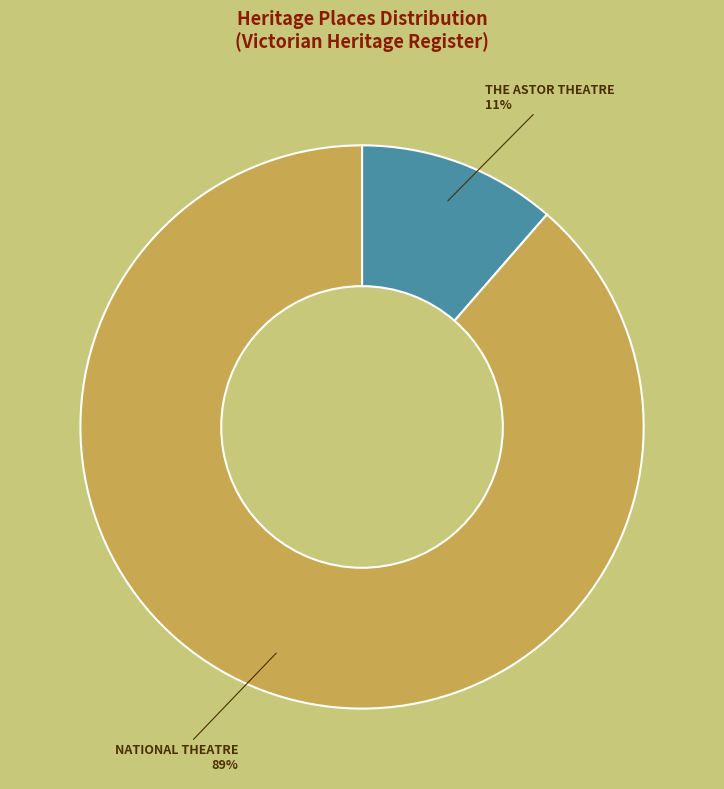

True or false: NATIONAL THEATRE accounts for 89% of the total.

True